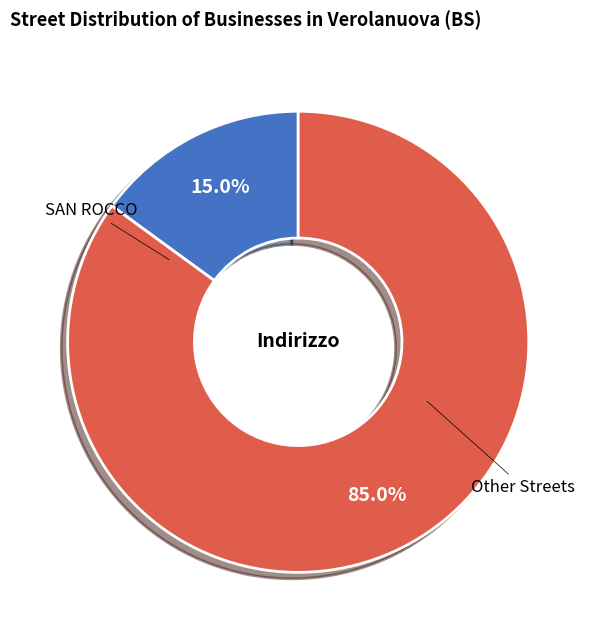

What portion of the pie excludes Other Streets?

15.0%